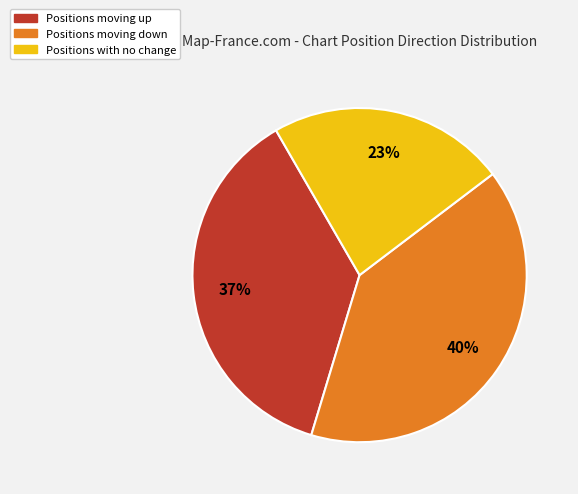

Is there a majority slice in this chart?

No